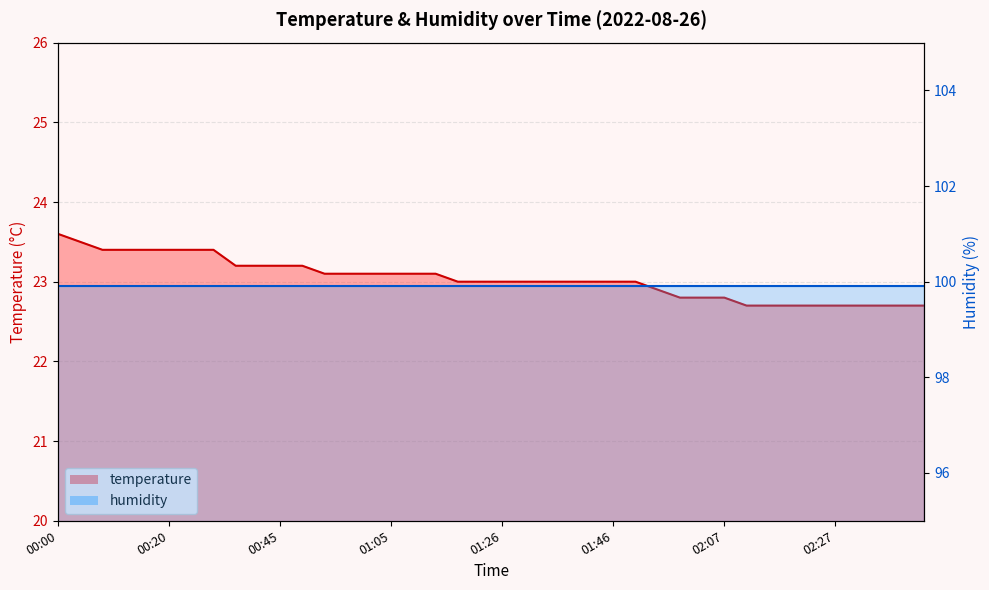

Rank the categories by value from lowest to highest.

02:11, 02:15, 02:19, 02:23, 02:27, 02:31, 02:35, 02:39, 02:43, 01:58, 02:02, 02:07, 01:54, 01:18, 01:22, 01:26, 01:30, 01:34, 01:38, 01:42, 01:46, 01:50, 00:53, 00:57, 01:01, 01:05, 01:10, 01:14, 00:37, 00:41, 00:45, 00:49, 00:08, 00:12, 00:16, 00:20, 00:24, 00:28, 00:04, 00:00